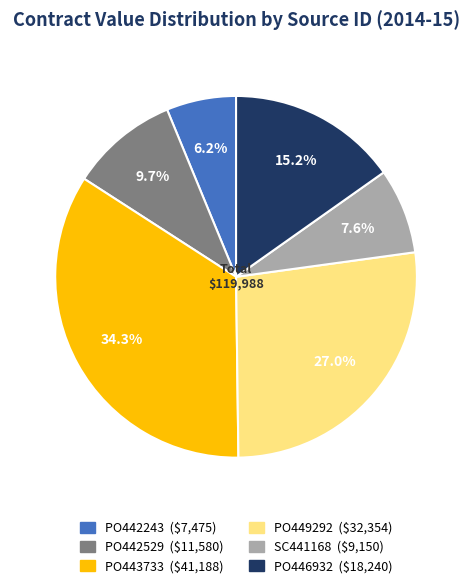

True or false: PO443733 accounts for 28% of the total.

False